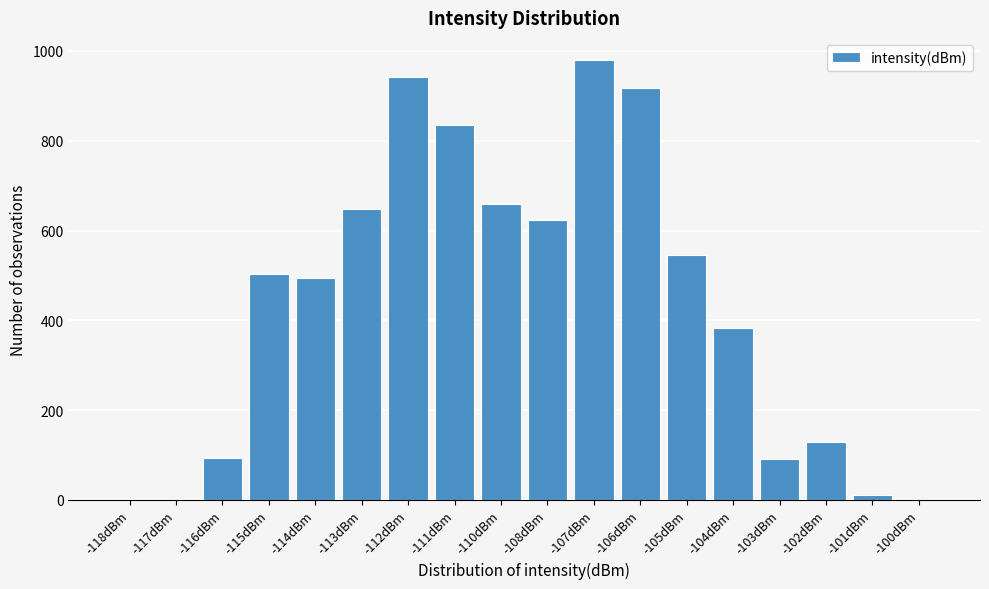

Between -112dBm and -107dBm, which is larger?

-107dBm